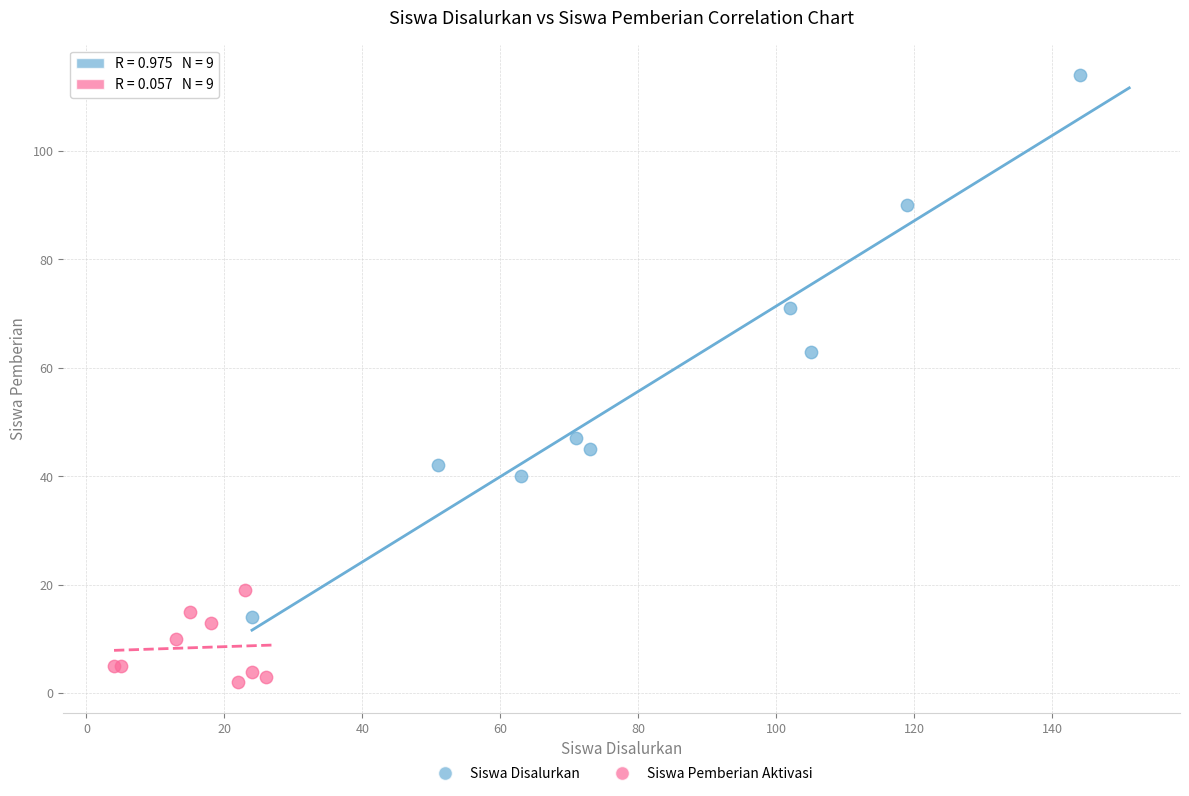

Which series has the widest spread of Y values?

Siswa Disalurkan